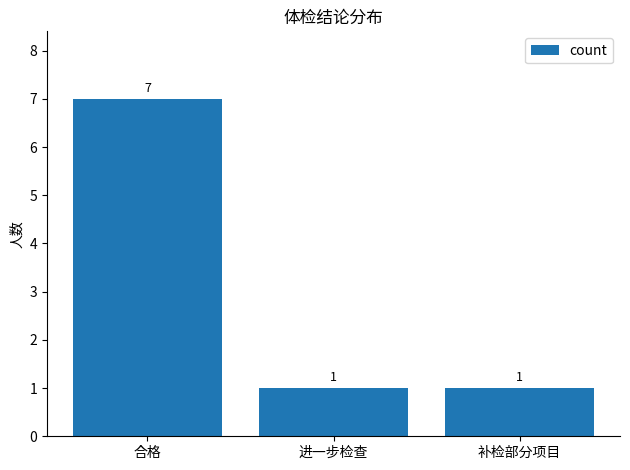

What is the sum of the values at 补检部分项目 and 进一步检查?

2